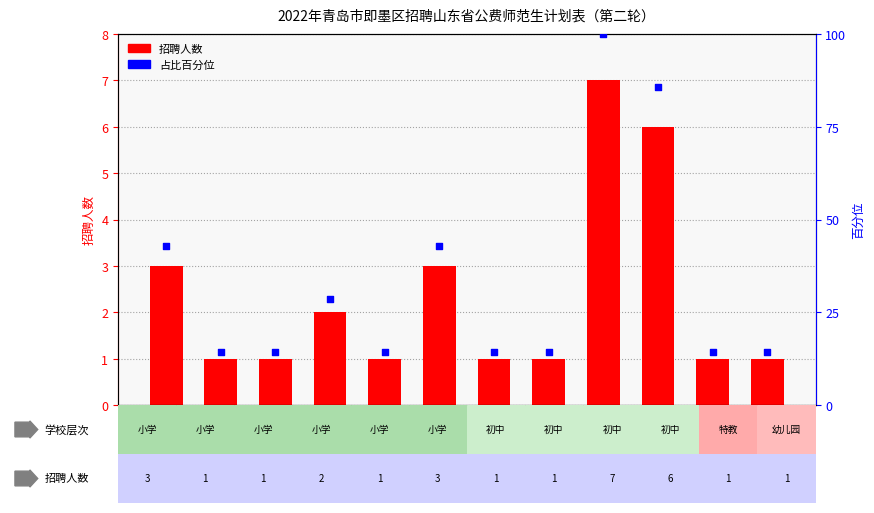

At which category is the sum across all series the highest?

初中地理教师